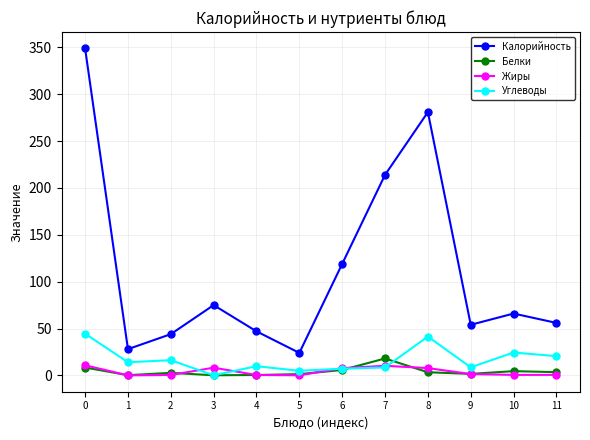

Where is the first local minimum for Калорийность?

1